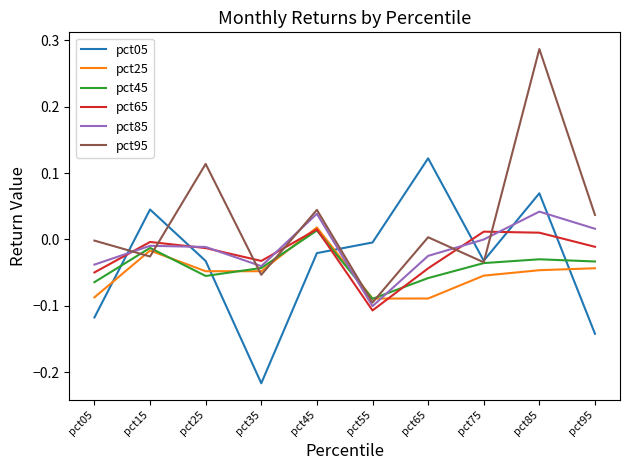

Which series has the largest total across all categories?

pct95